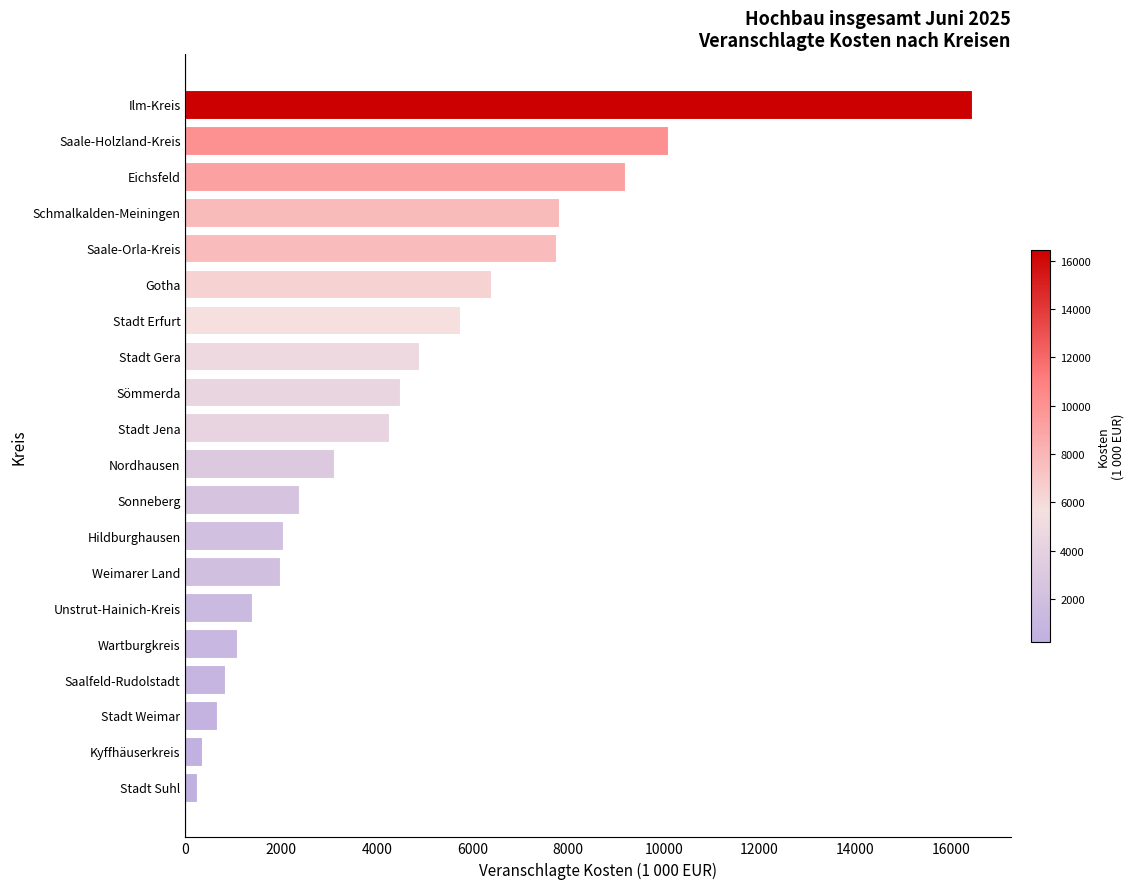

Does the chart contain stacked bars?

No